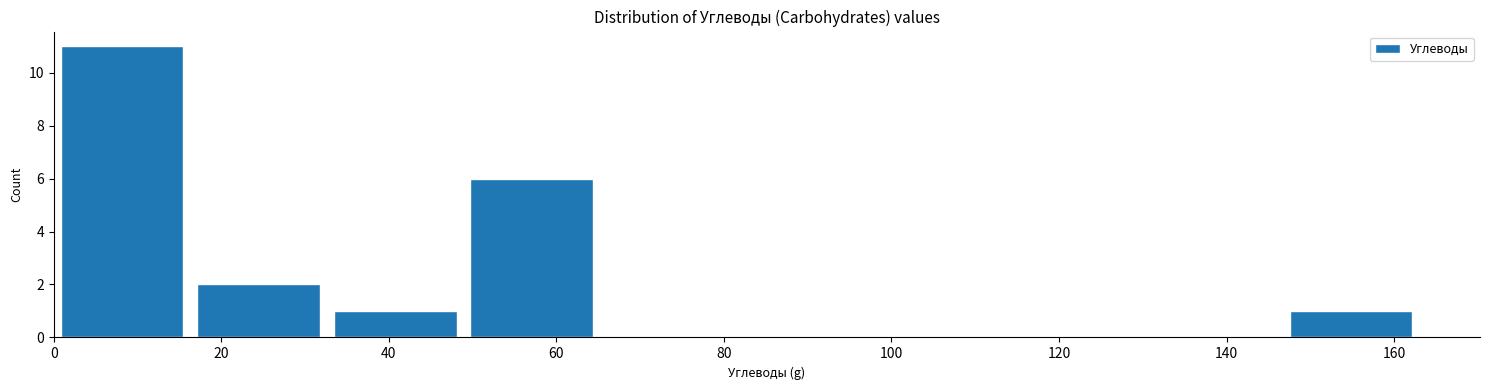

Reading left to right, transcribe this chart: for each bar, give the range it covers on the x-axis and its height. Neither the bar edges nor the heights are printed on the chart, so give them approximately, as read against the axes.

0 to 16: 11
16 to 32: 2
32 to 48: 1
48 to 66: 6
66 to 82: 0
82 to 98: 0
98 to 114: 0
114 to 130: 0
130 to 146: 0
146 to 164: 1